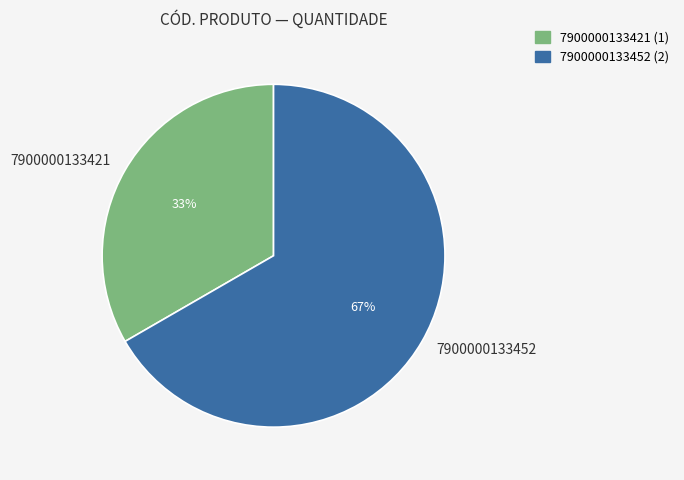

Between 7900000133421 and 7900000133452, which is larger?

7900000133452